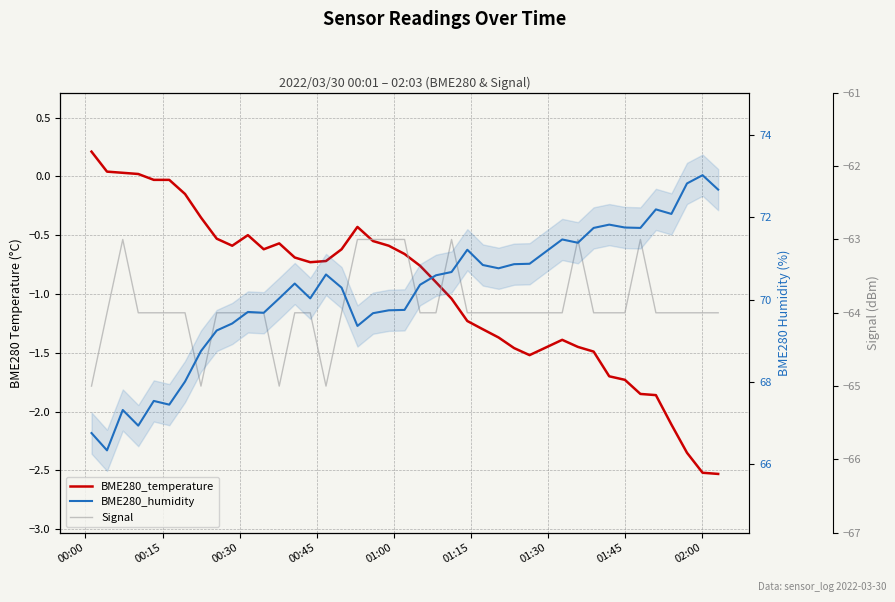

What is the difference between the maximum and minimum values in the BME280_humidity series?

6.7